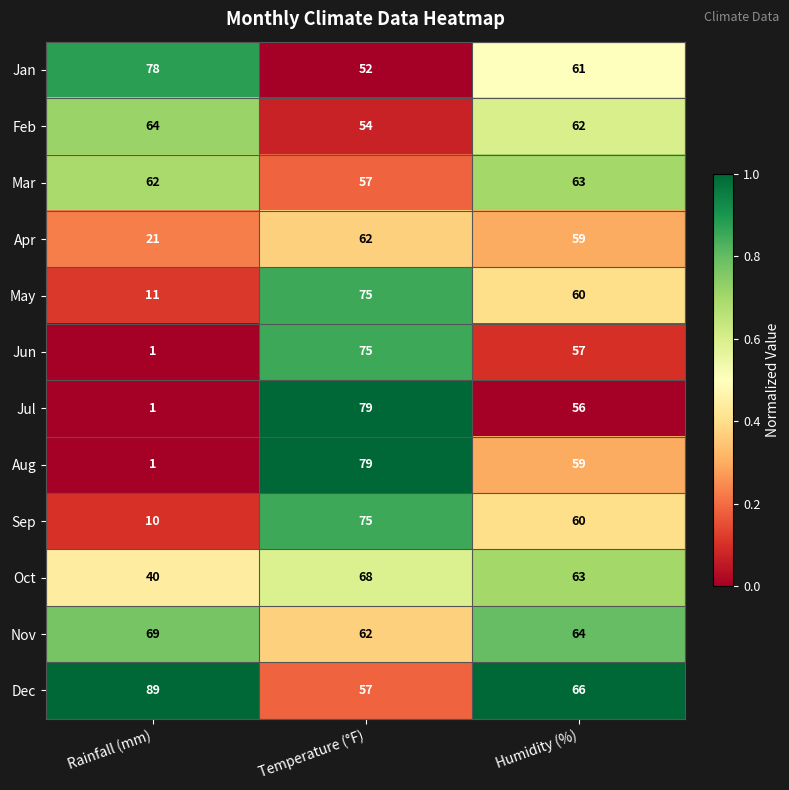

At which label is Aug closest to 40?

Humidity (%)